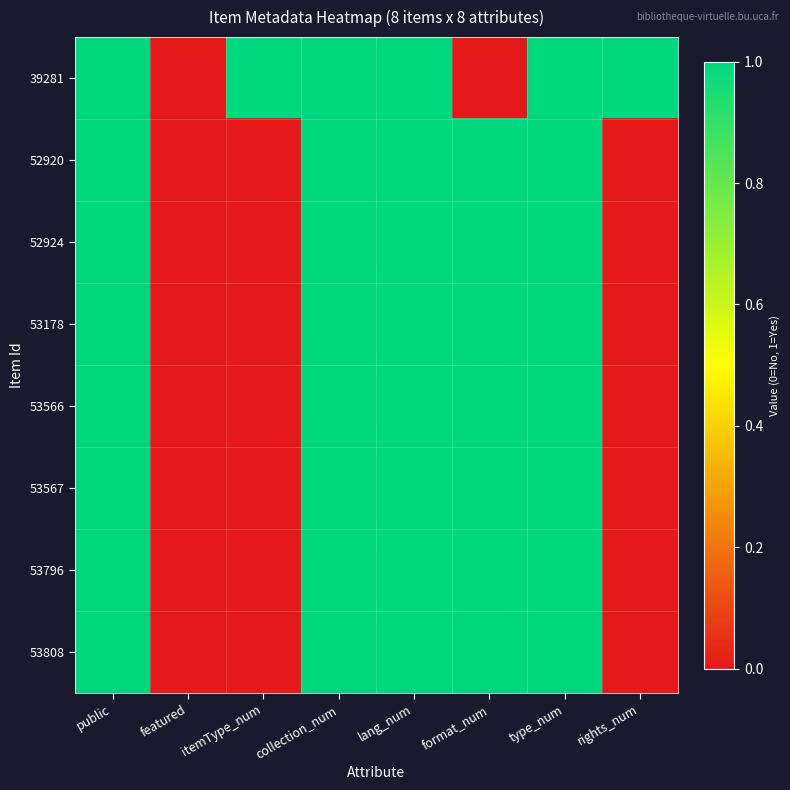

Which has a higher value, rights_num or itemType_num?

rights_num